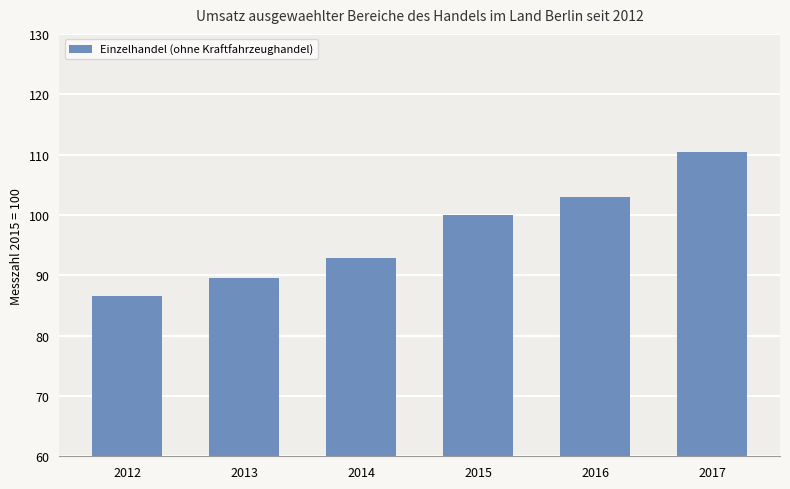

Where is the data nearest to the value 98?

2015